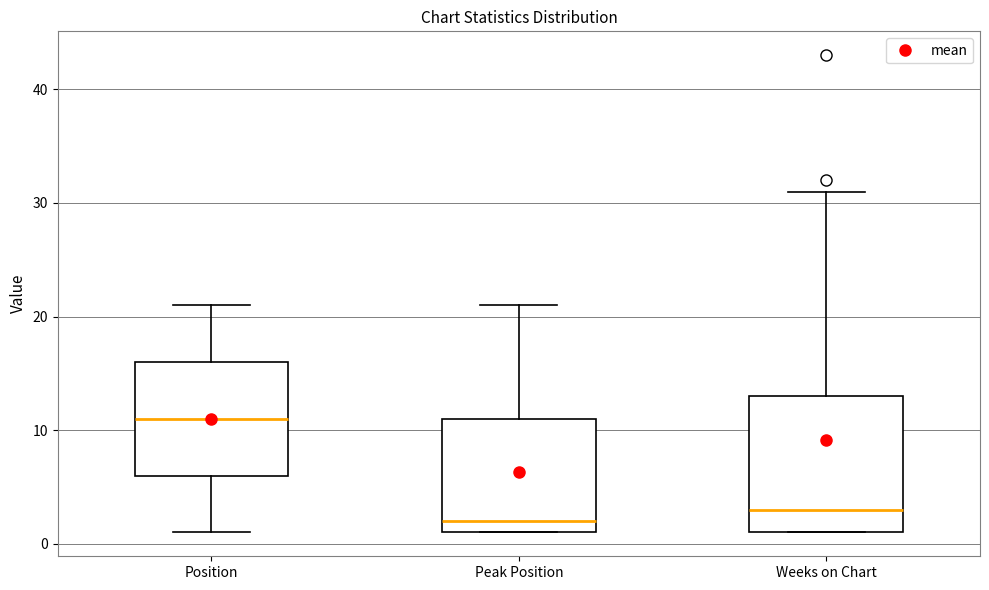

Reading left to right, read every box against the y-axis: the position of its median line, the range the box covers, and the ends of its whiskers. The values are not printed on the chart, so give them approximately, as read against the axis.

Position: median 11, box 6 to 16, whiskers 1 to 21
Peak Position: median 2, box 1 to 11, whiskers 1 to 21
Weeks on Chart: median 3, box 1 to 13, whiskers 1 to 31